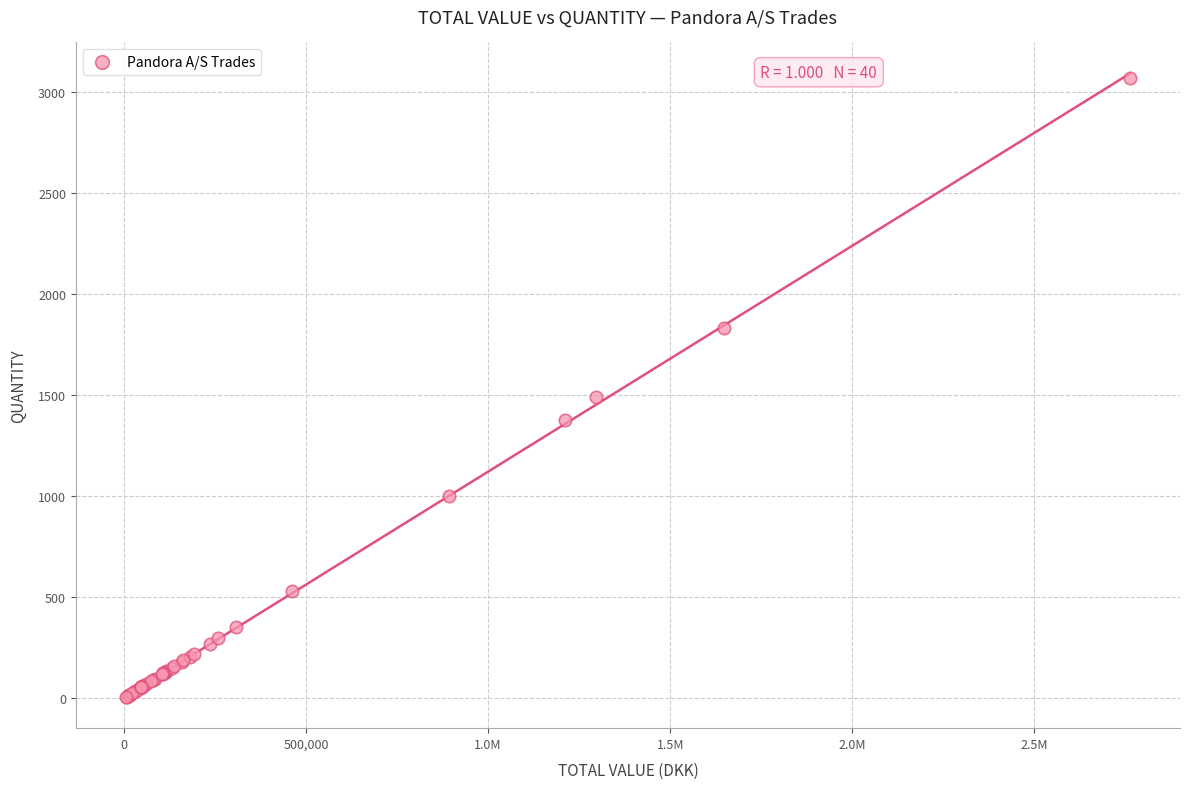

What Y value in the scatter plot is closest to 1539?

1491